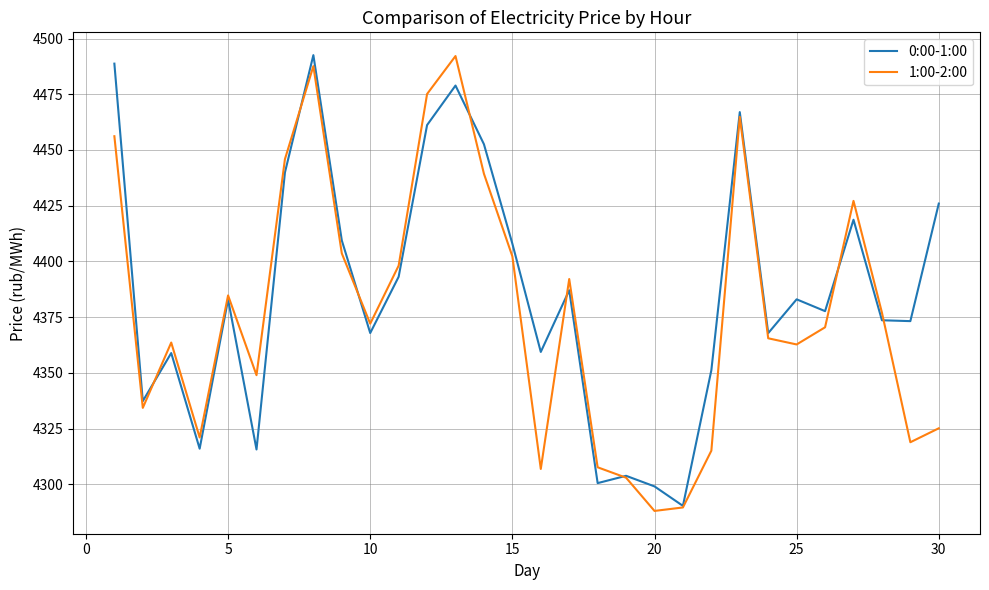

True or false: 1:00-2:00 has more than 2 interior local peaks.

True